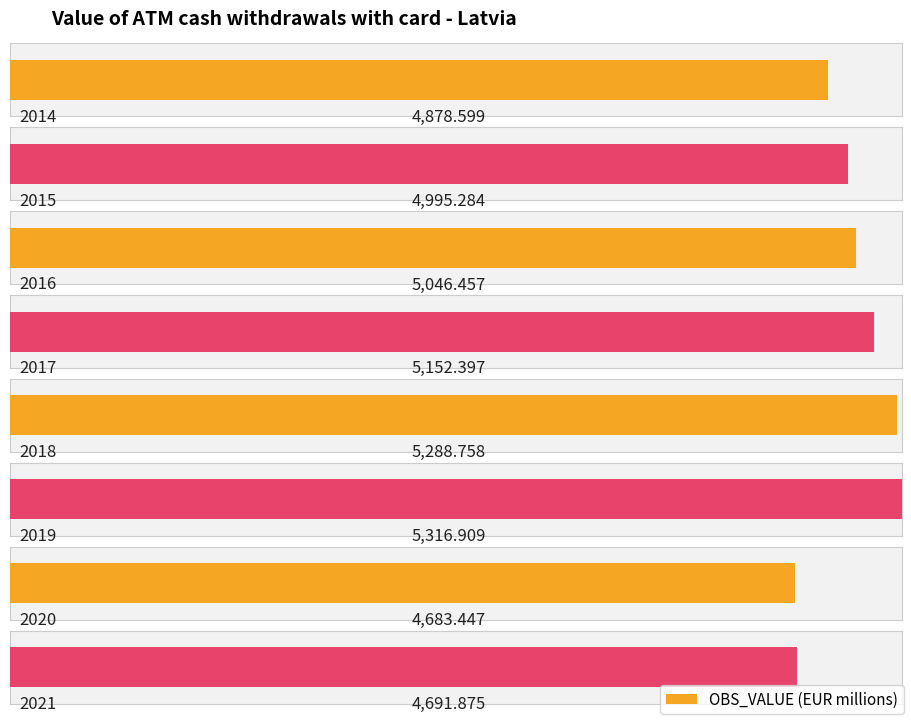

What is the difference between the values at 2021 and 2014?

186.7